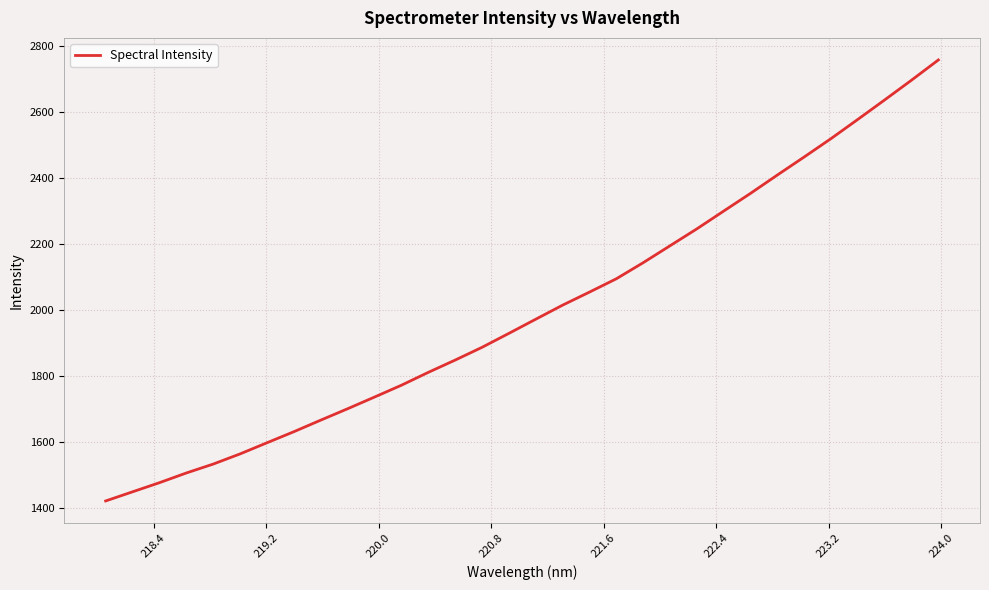

What is the minimum value shown in the chart?

1420.8